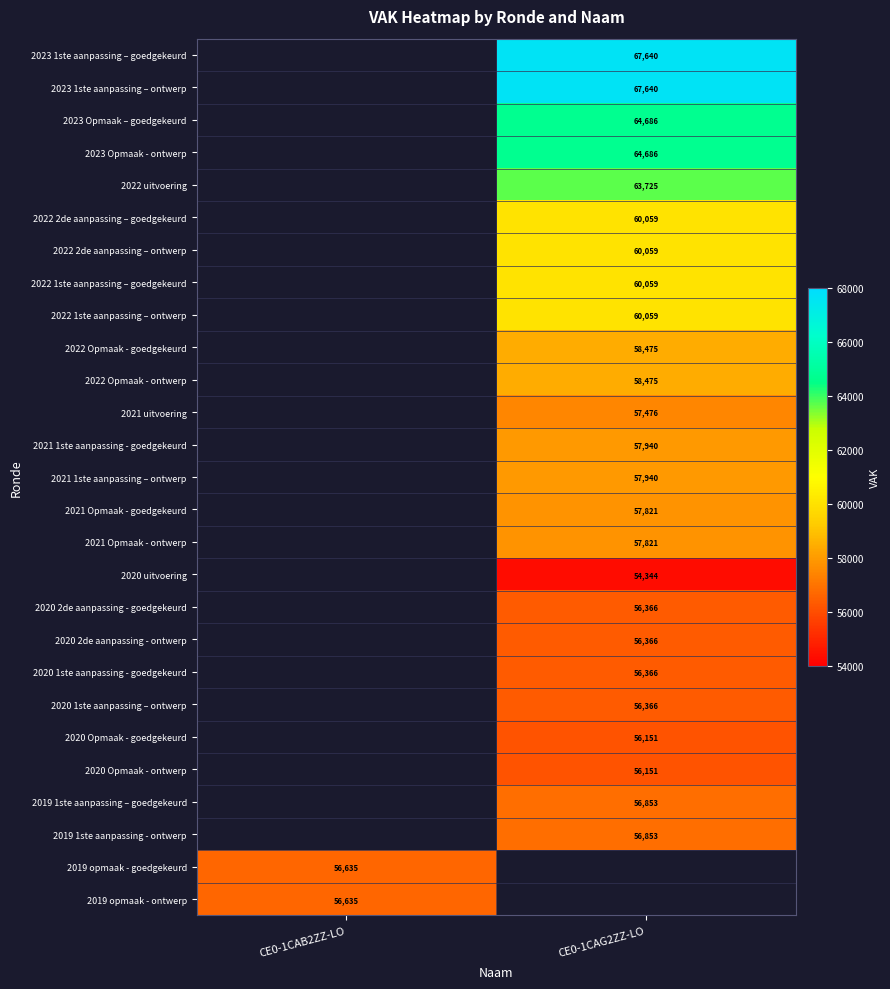

True or false: 2020 Opmaak - goedgekeurd has a value of 56151 at CE0-1CAG2ZZ-LO.

True